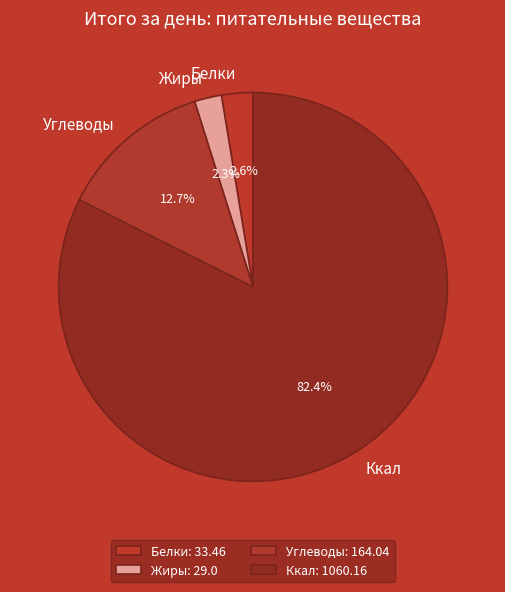

How many slices are in this pie chart?

4